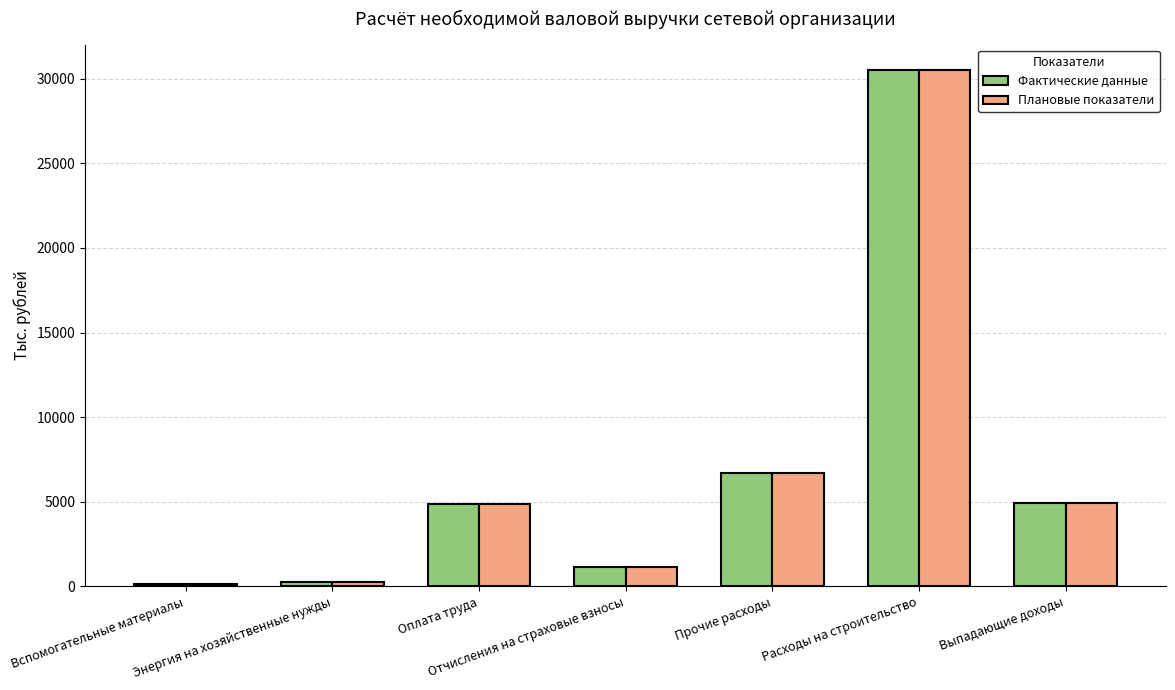

What is the average value of the Плановые показатели series?

6933.0